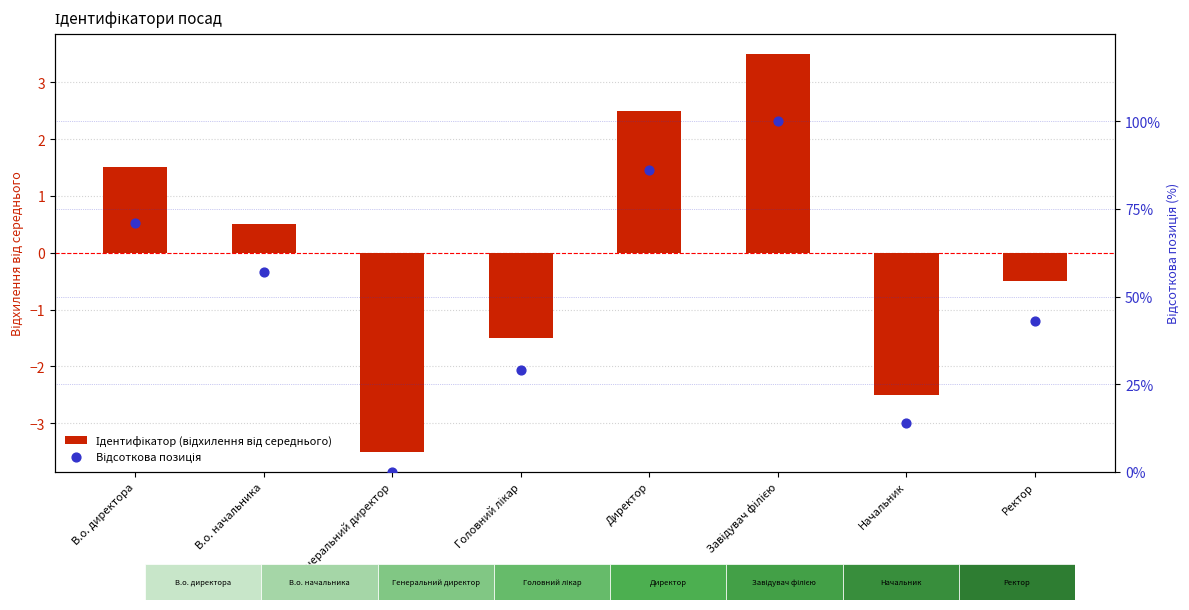

What are all the series names shown in the legend?

Ідентифікатор (відхилення від середнього), Відсоткова позиція